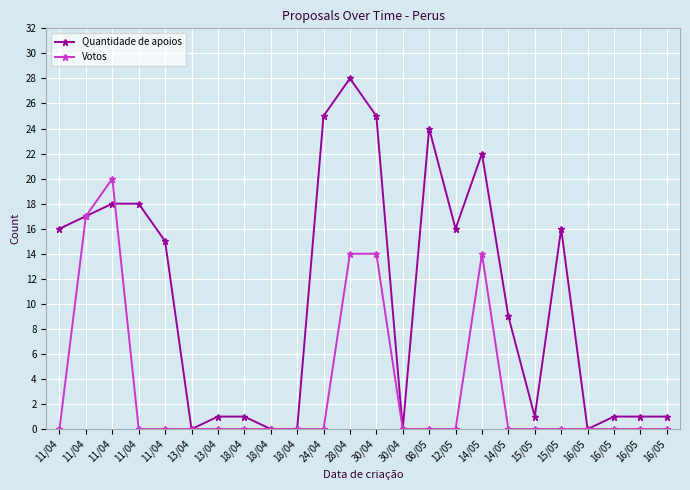

Between which two adjacent categories do Votos and Quantidade de apoios first intersect?

11/04 and 11/04